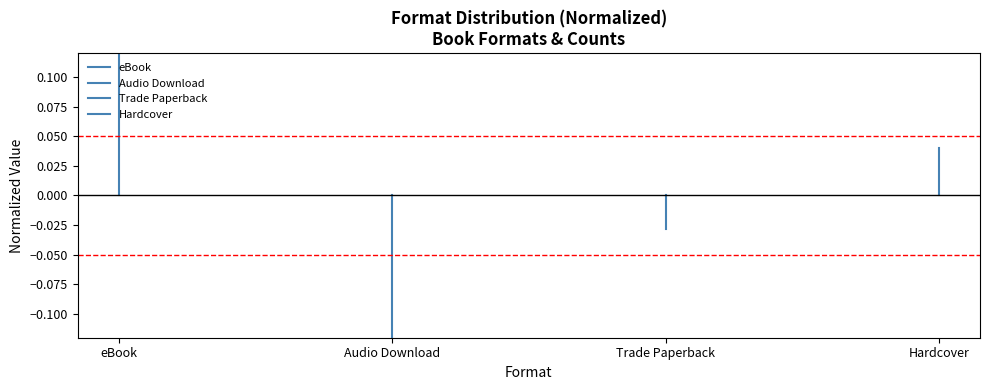

Is the value of Trade Paperback at eBook greater than the value of Audio Download at Audio Download?

Yes